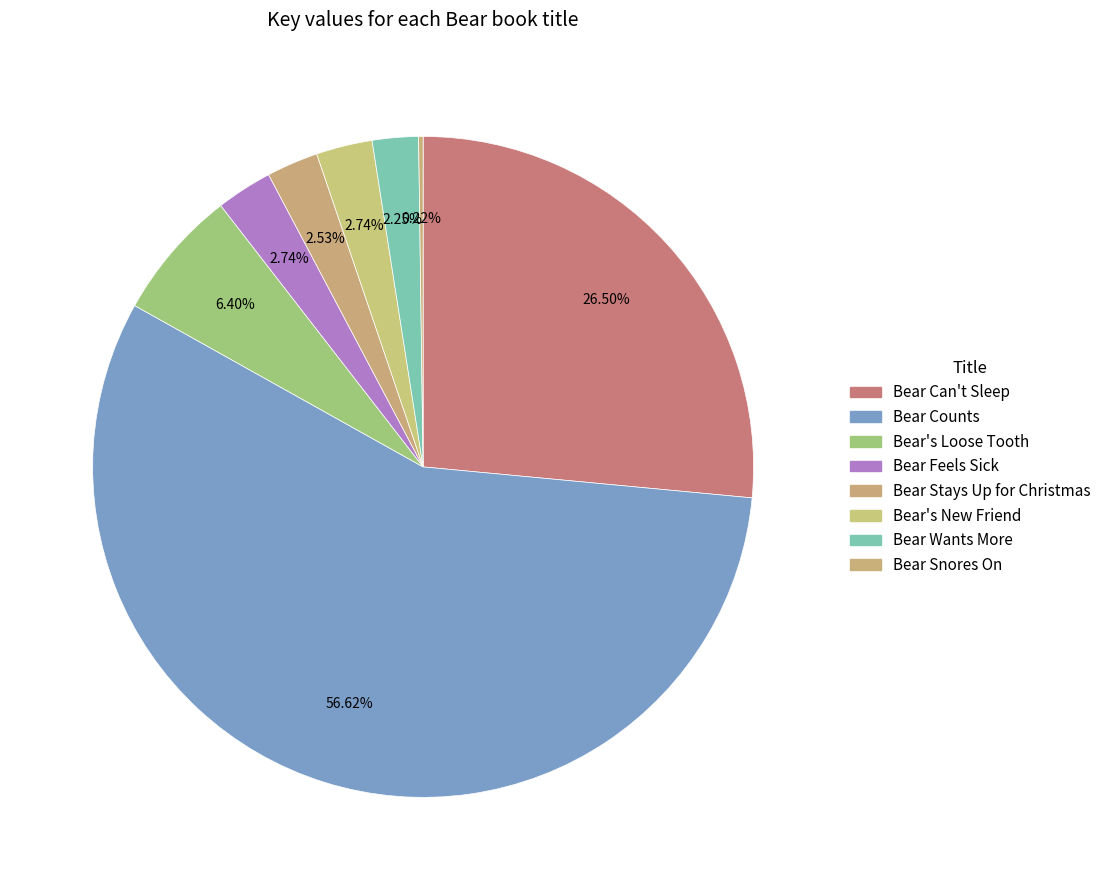

To the nearest percent, what is the difference between the Bear's New Friend and Bear Snores On slice percentages?

3%